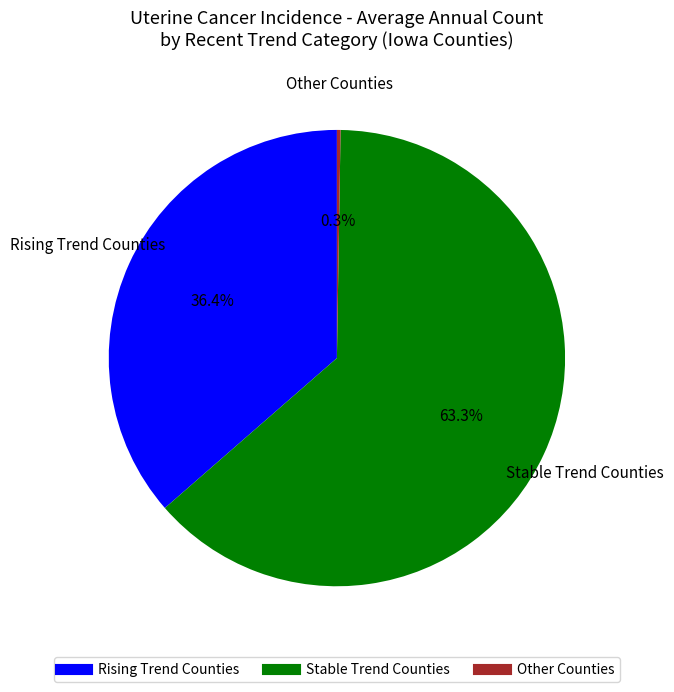

To the nearest percent, what is the difference between the largest and smallest slice percentages?

63%